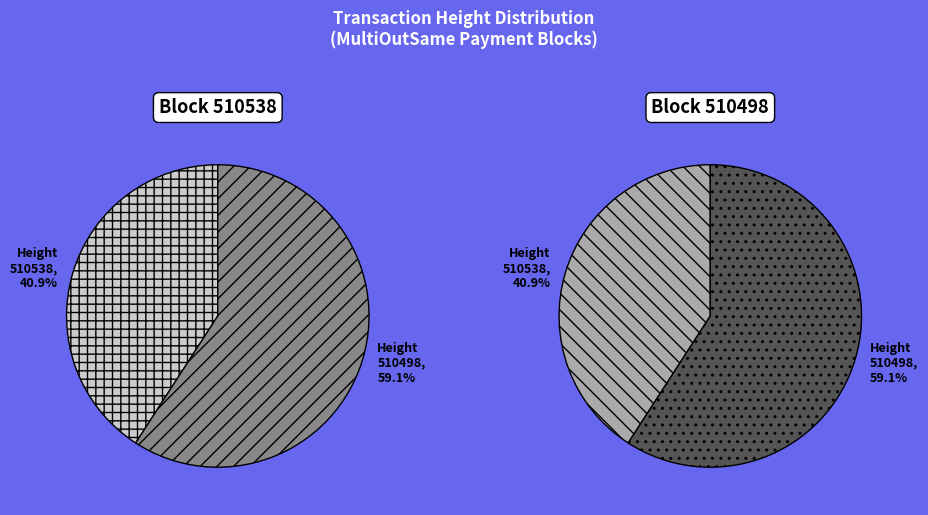

To the nearest percent, what percentage of the pie is 510538?

41%